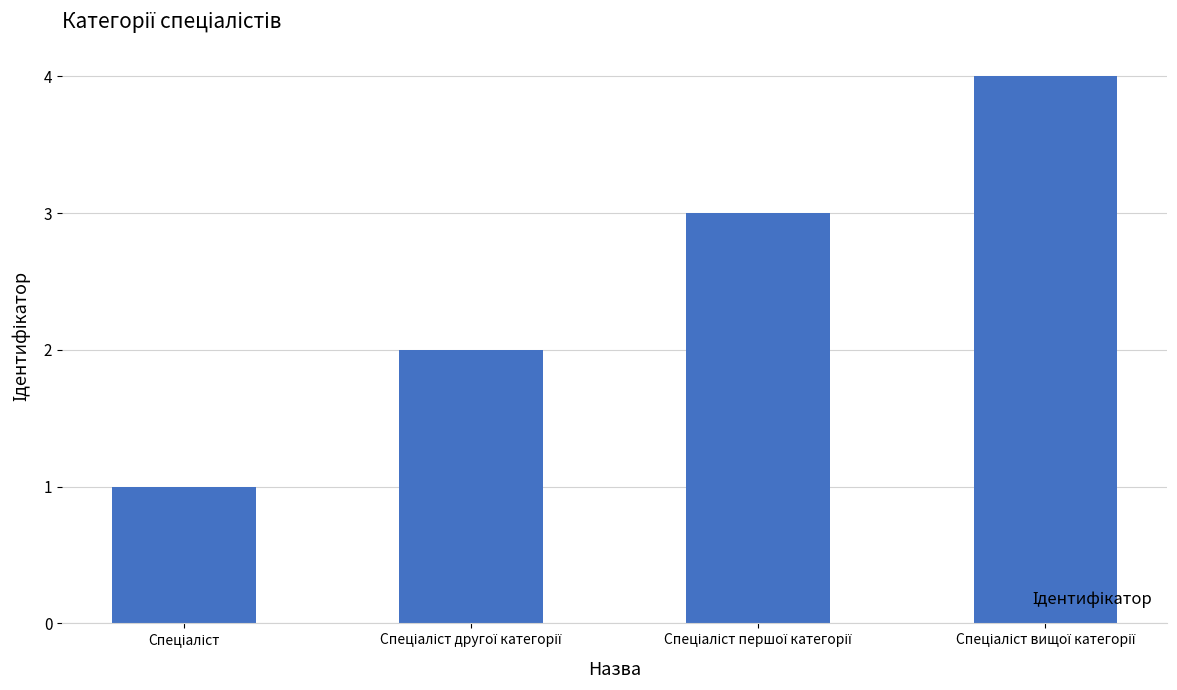

What is the greatest value displayed?

4